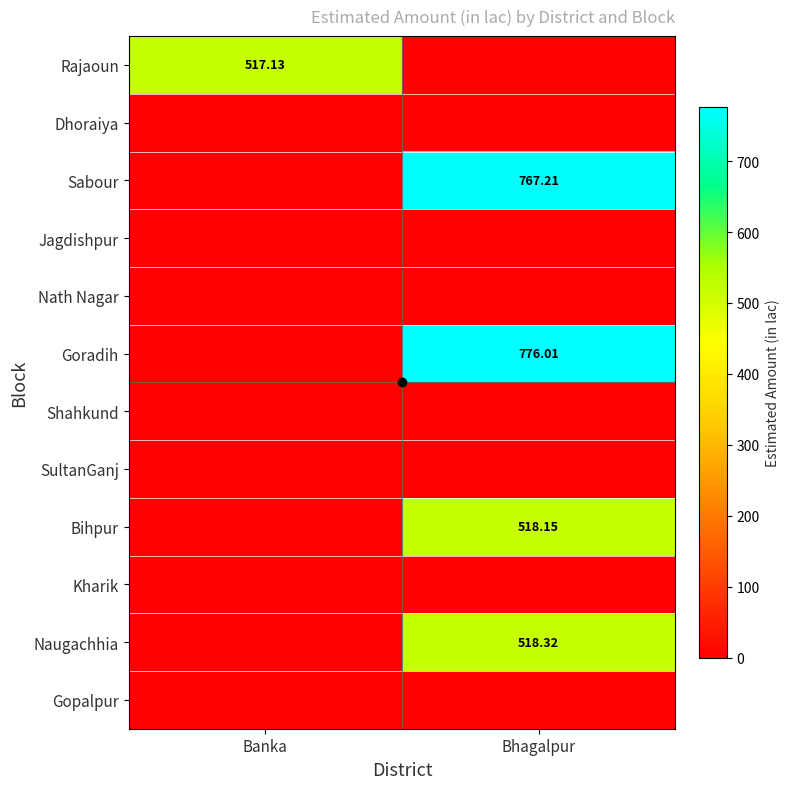

What is the greatest value displayed?

776.0